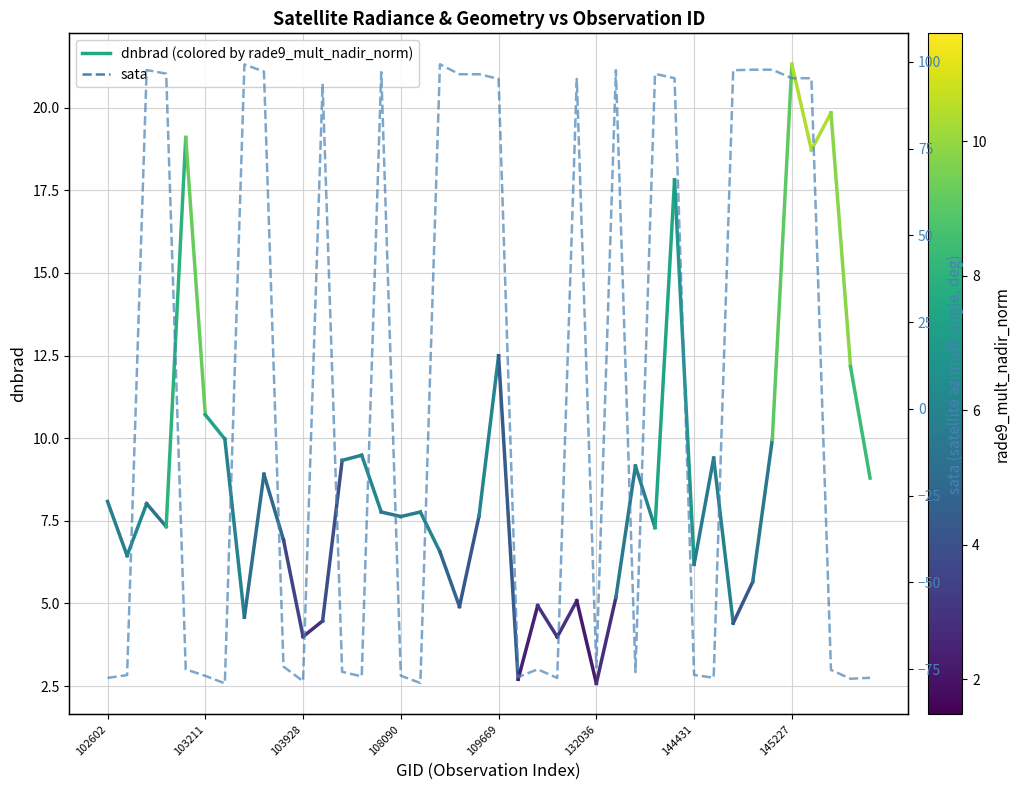

What is the approximate value at 19?

96.4